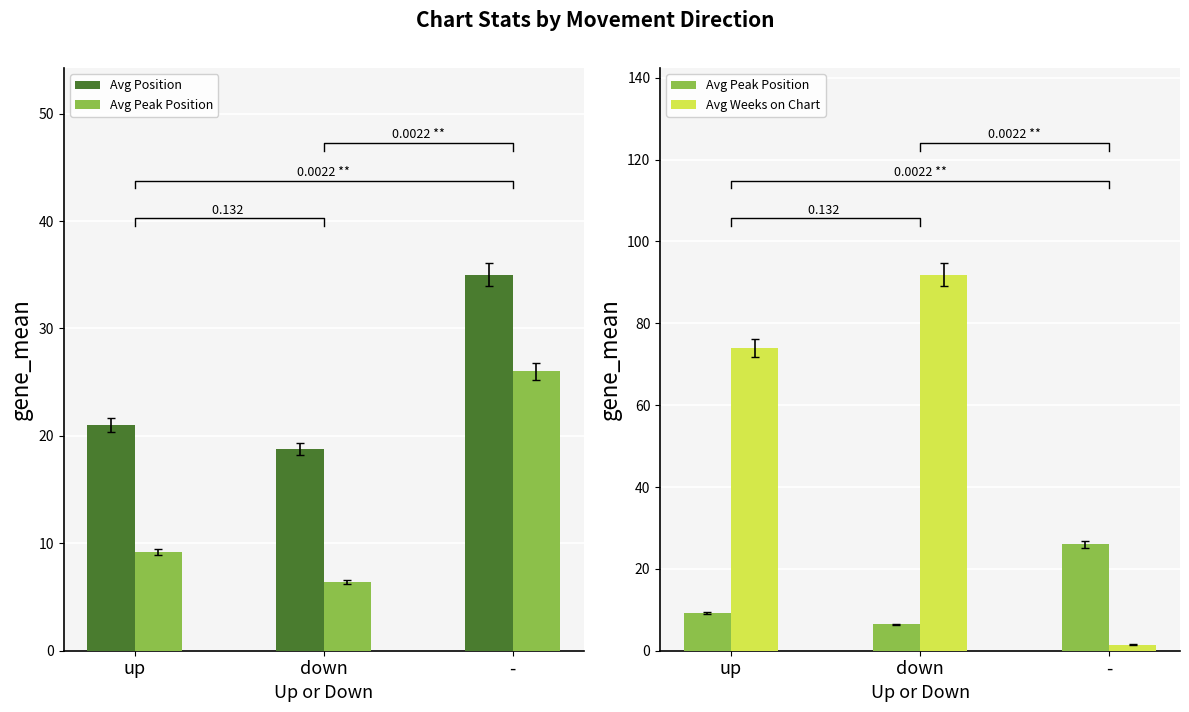

Which series has the largest range (max minus min)?

Avg Weeks on Chart